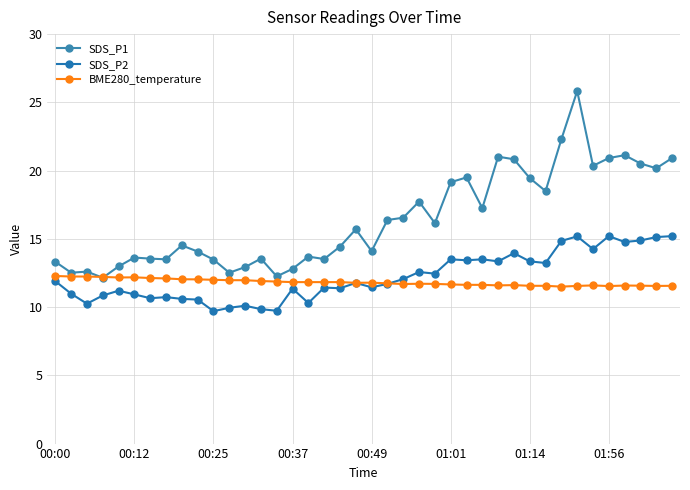

Is this an area chart (filled region under the line)?

No